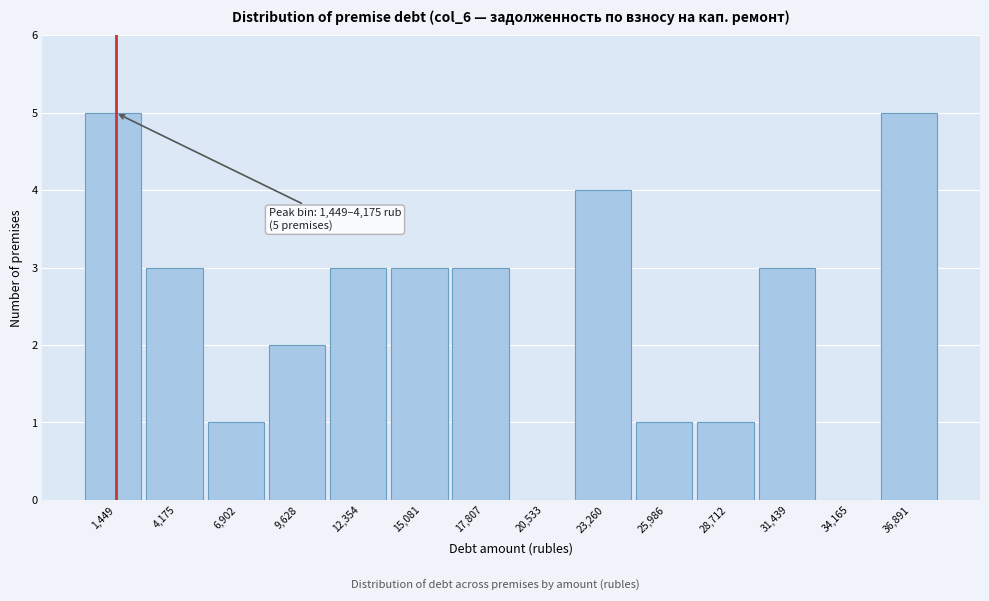

Reading left to right, what are all the values shown in this chart?

1,449=5	4,175=3	6,902=1	9,628=2	12,354=3	15,081=3	17,807=3	20,533=0	23,260=4	25,986=1	28,712=1	31,439=3	34,165=0	36,891=5